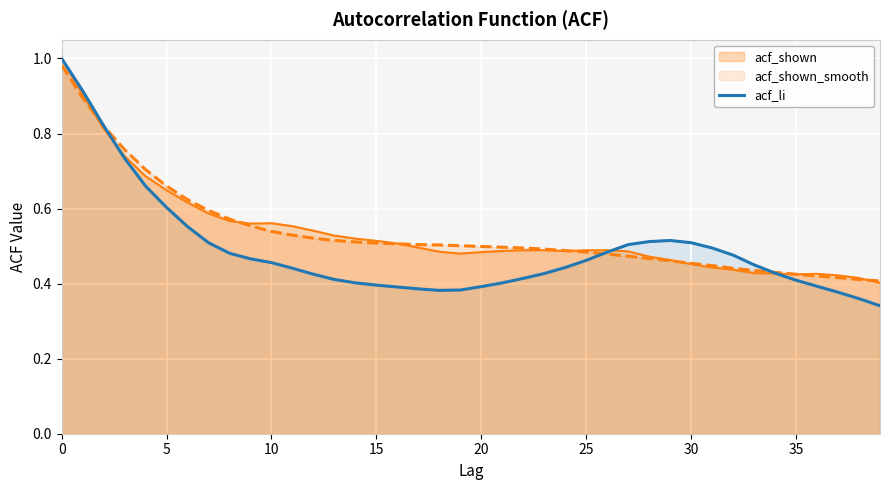

Which series has the largest range (max minus min)?

acf_li